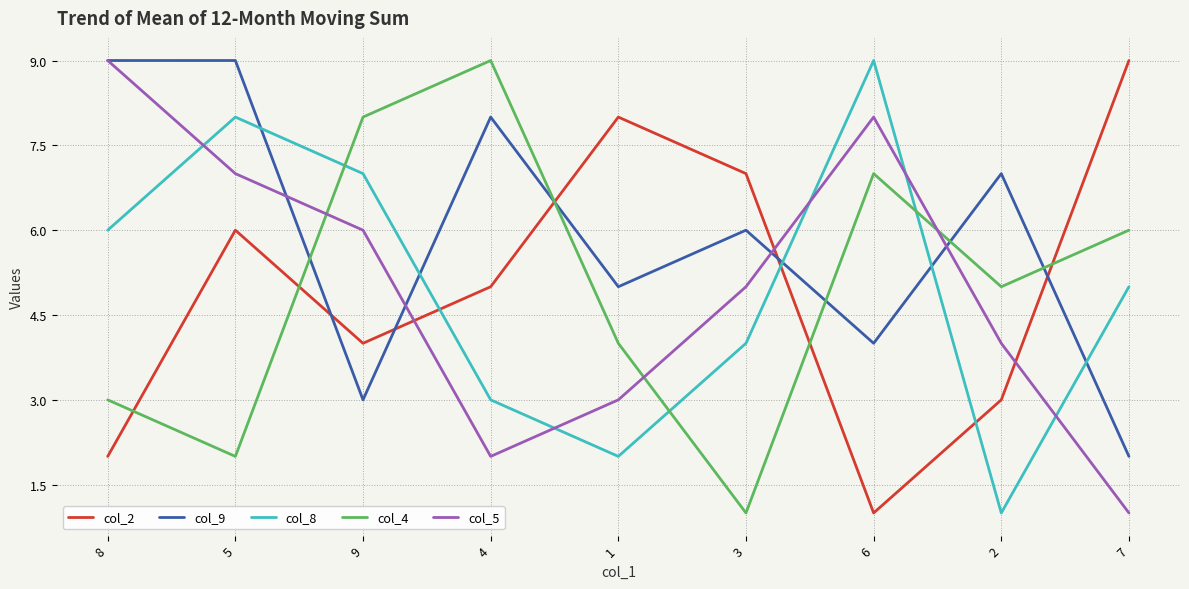

Which series has the largest total across all categories?

col_9